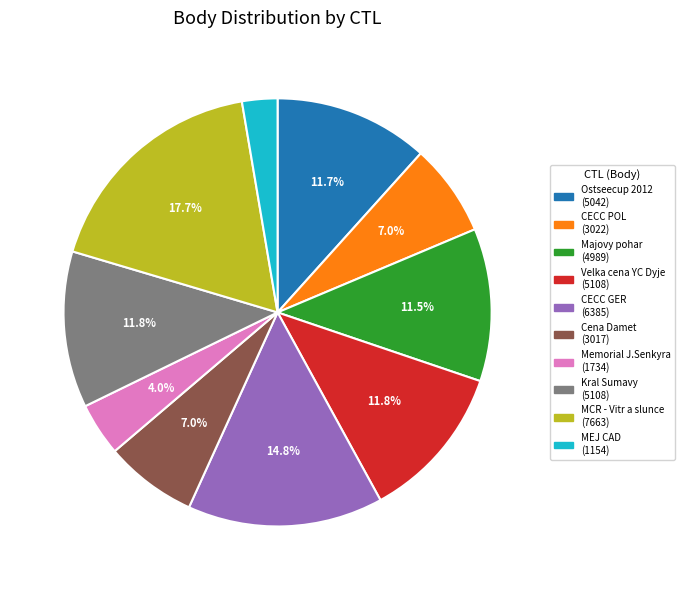

Is there any slice that represents more than half of the pie?

No